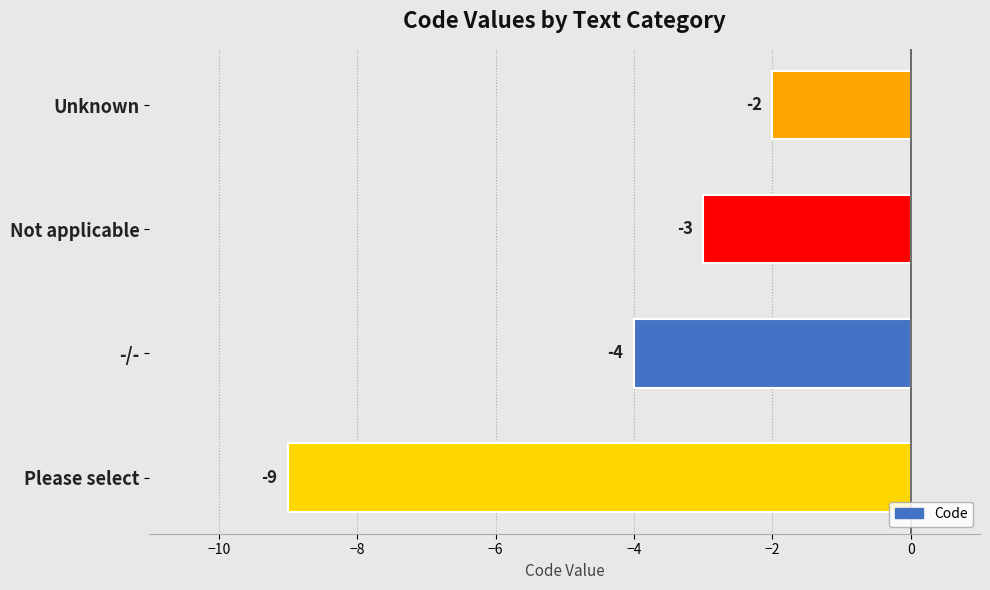

Reading top to bottom, transcribe all the data shown in this chart.

Unknown=-2	Not applicable=-3	-/-=-4	Please select=-9